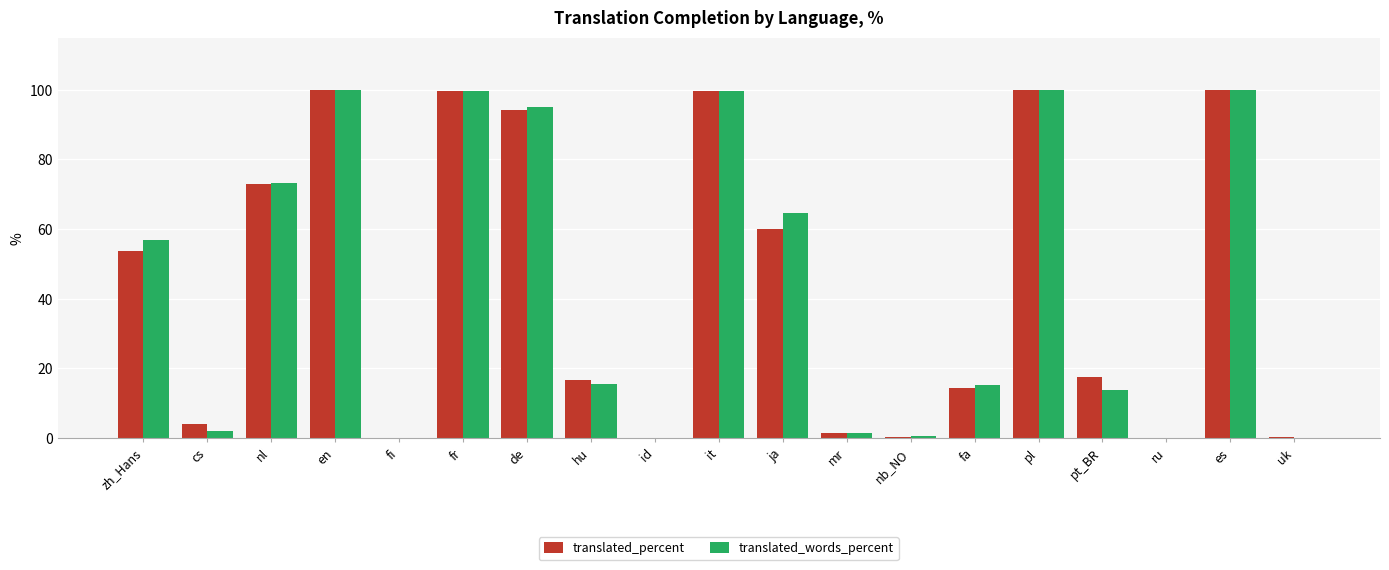

What is the greatest value displayed?

100.0